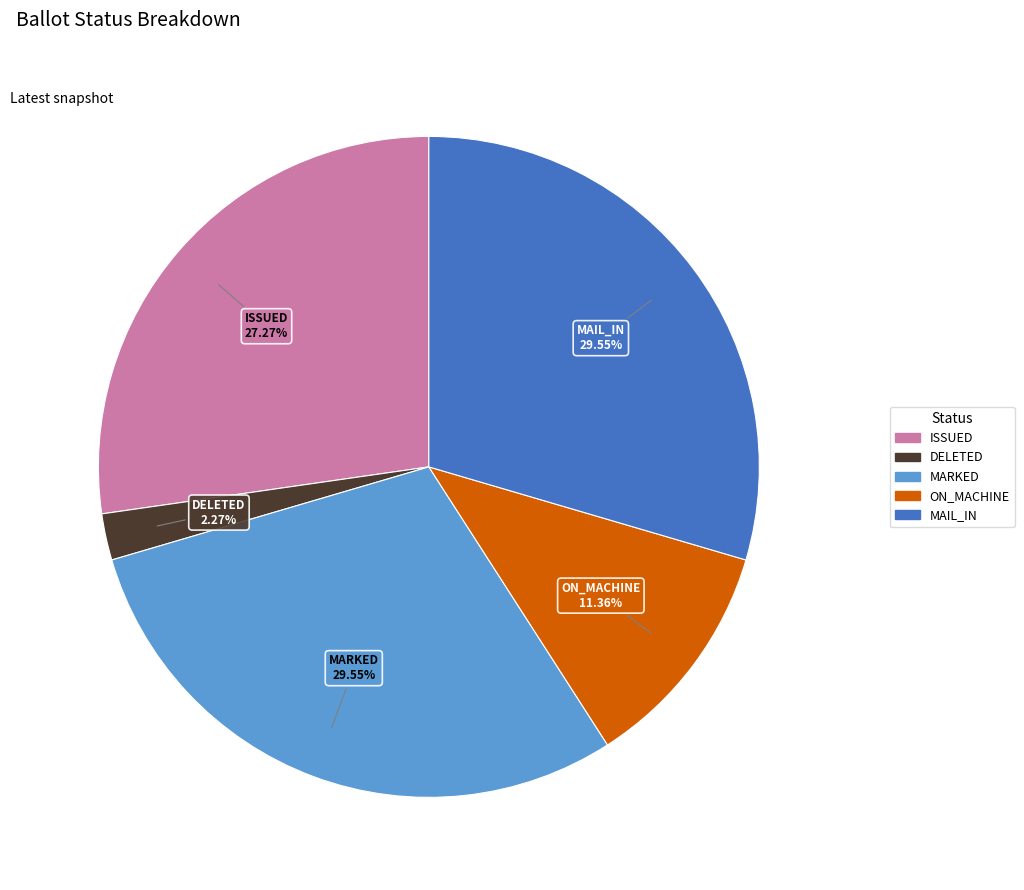

Does any single category account for the majority?

No